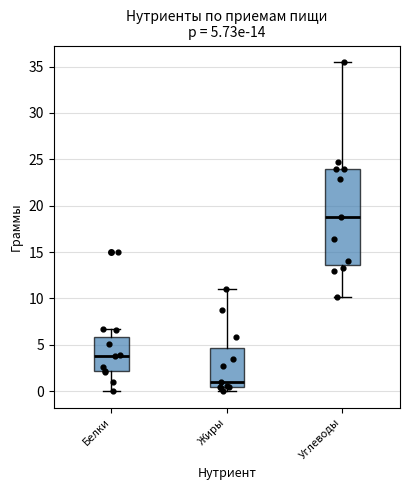

Comparing the boxes themselves (not the whiskers), which one is the tallest?

Углеводы